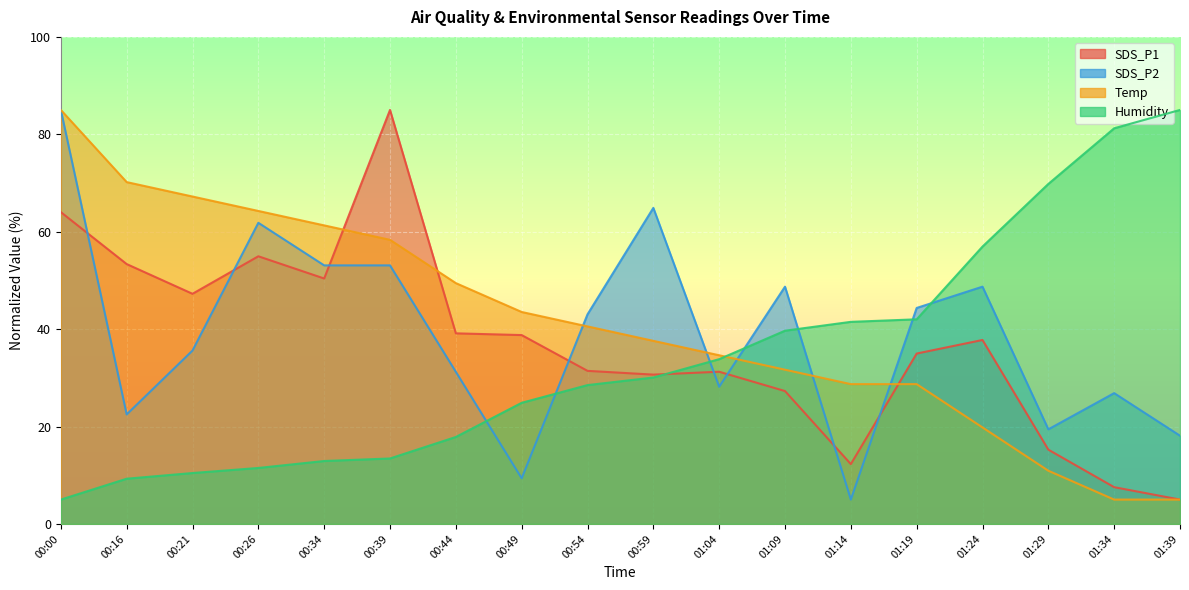

Reading left to right, extract all data points from this chart.

SDS_P1: 64.0	53.4	47.3	55.0	50.4	85.0	39.1	38.8	31.4	30.7	31.3	27.3	12.3	35.0	37.8	15.3	7.5	5.0
SDS_P2: 85.0	22.5	35.6	61.8	53.1	53.1	31.2	9.4	43.0	64.9	28.2	48.7	5.0	44.3	48.7	19.4	26.9	18.1
Temp: 85.0	70.2	67.2	64.3	61.3	58.3	49.4	43.5	40.6	37.6	34.6	31.7	28.7	28.7	19.8	10.9	5.0	5.0
Humidity: 5.0	9.3	10.5	11.5	12.9	13.4	17.9	24.9	28.5	30.1	33.8	39.7	41.5	42.0	56.9	69.8	81.2	85.0